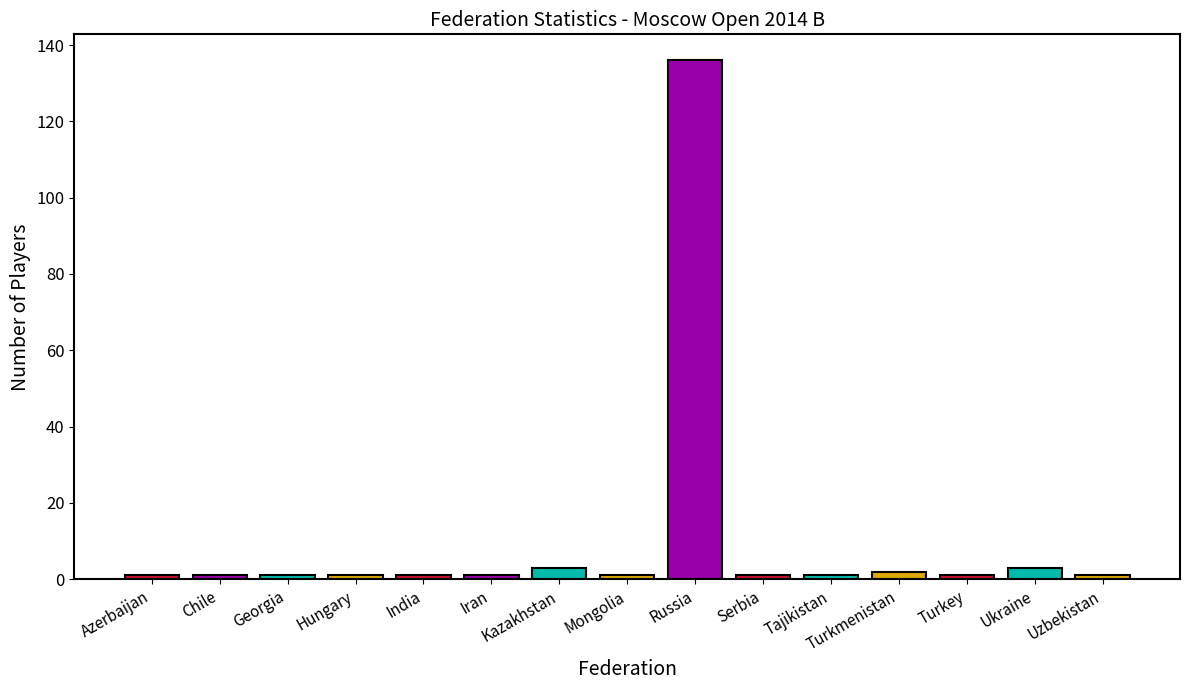

What is the label of the 8th bar from the left?

Mongolia